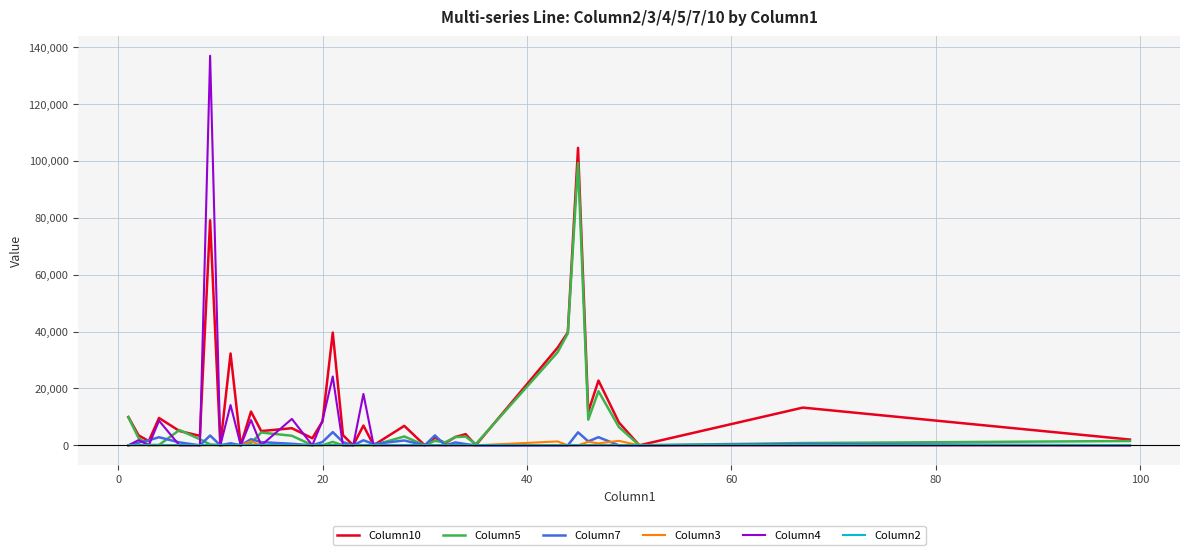

What is the maximum value for Column5?

99243.9